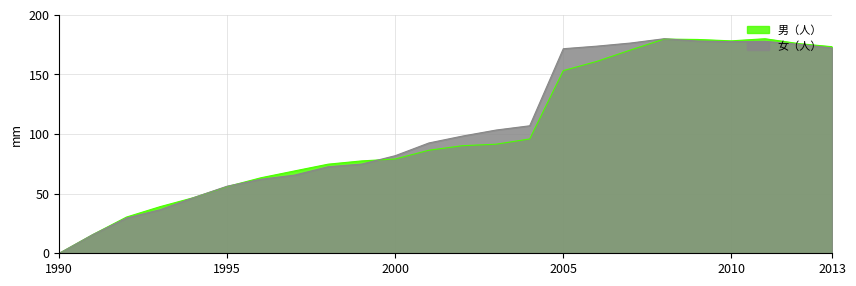

What is the total value across all series at 2006?

334.8